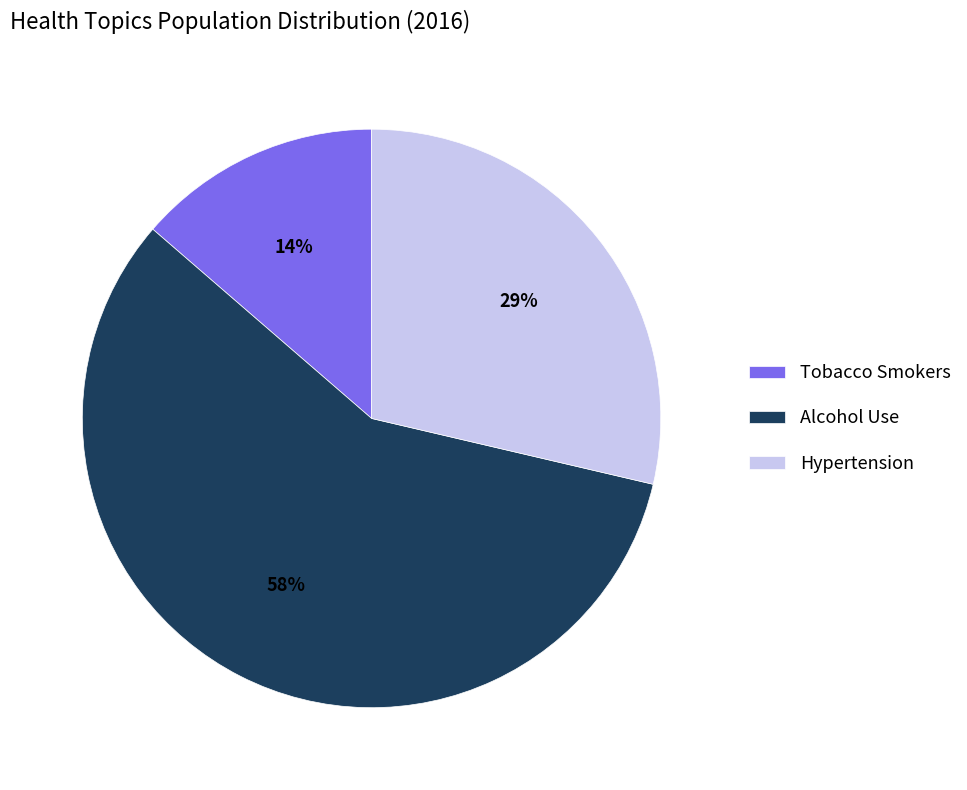

How many segments does this pie chart have?

3